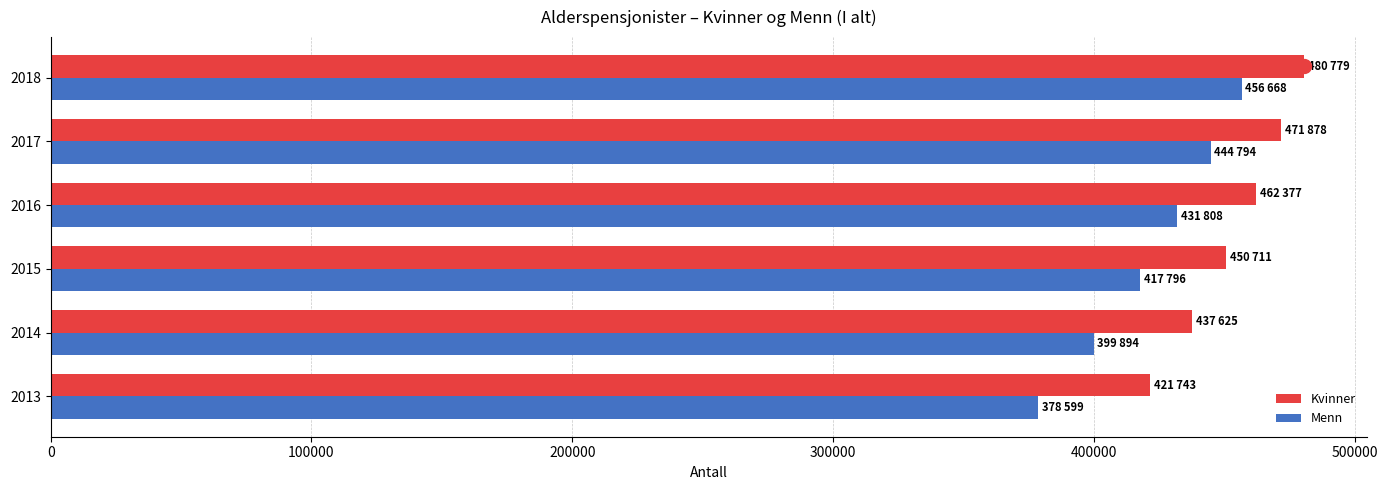

Which series has the widest spread of values?

Menn